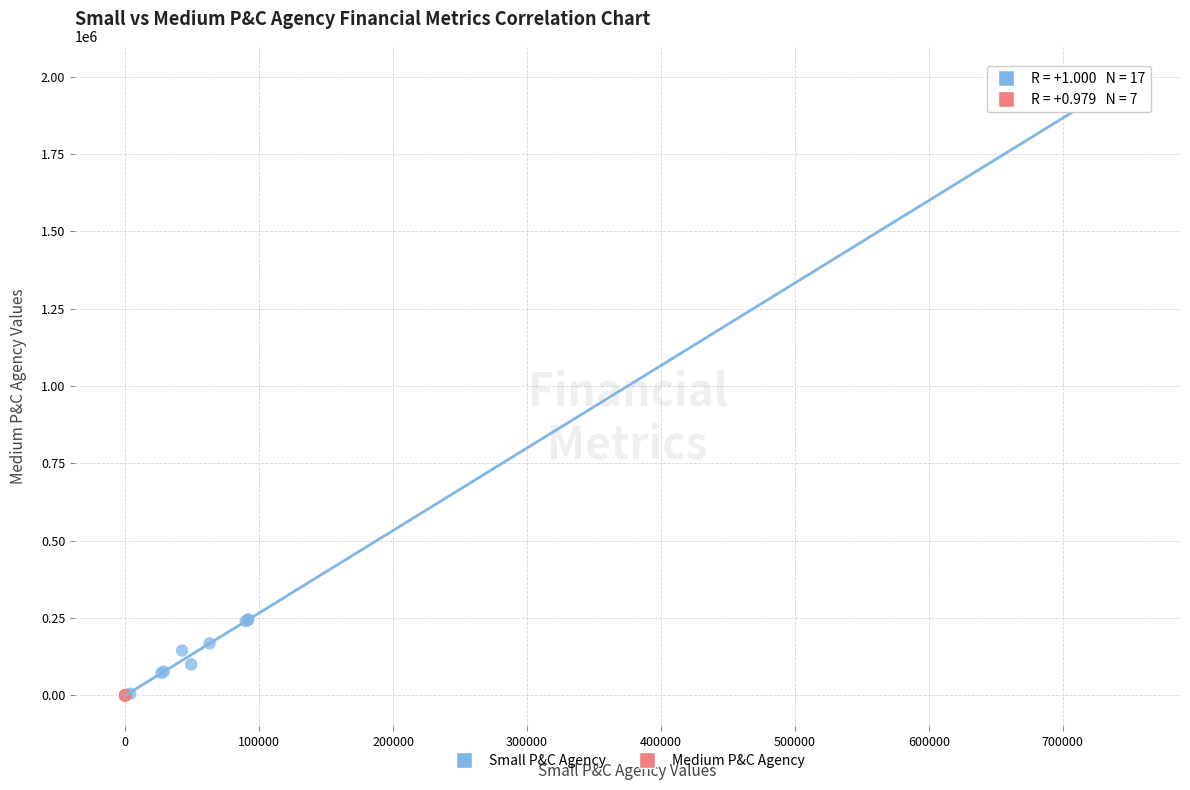

What are all the series names shown in the legend?

Small P&C Agency, Medium P&C Agency